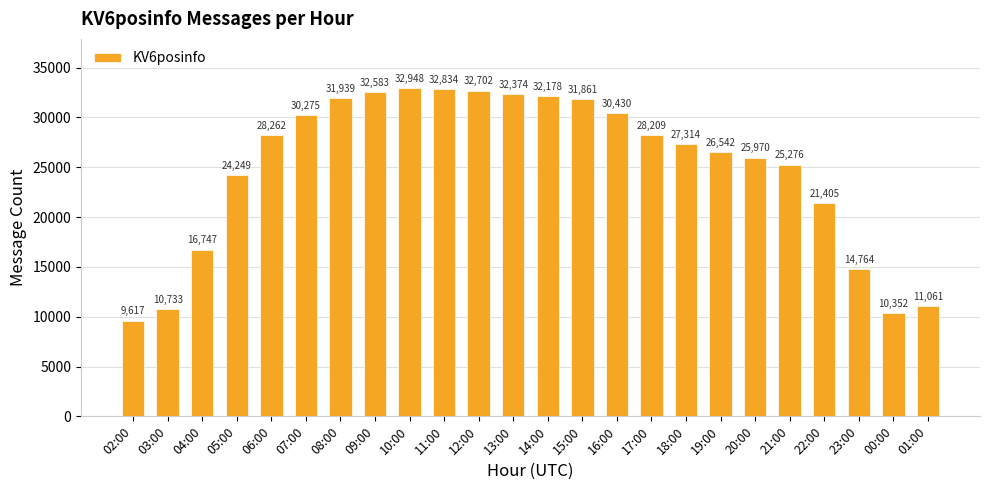

Between 22:00 and 07:00, which is larger?

07:00